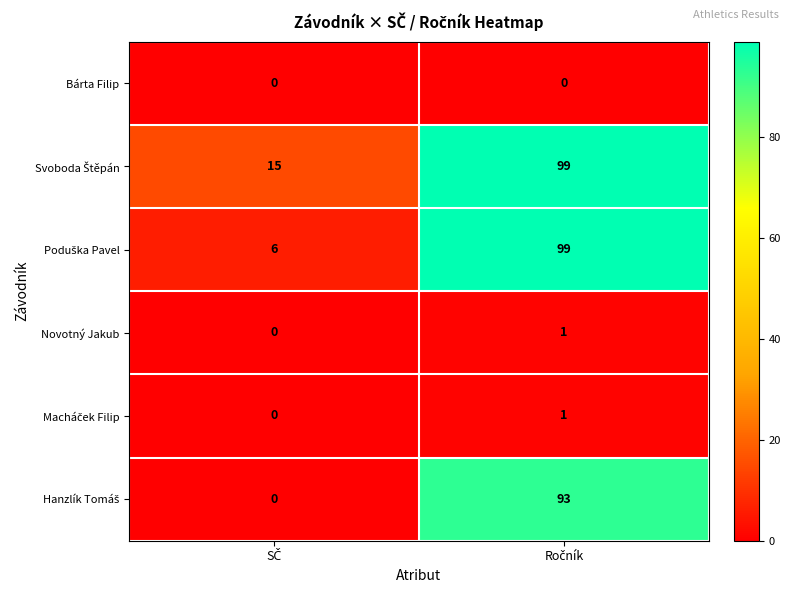

What is the maximum value shown in the chart?

99